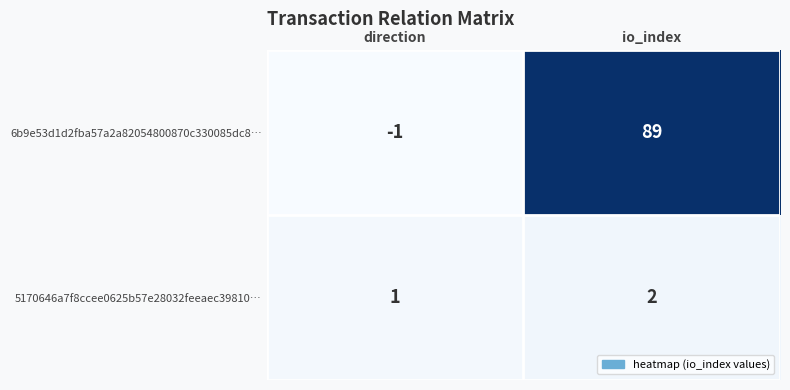

What is the difference between the maximum and minimum values in the 6b9e53d1d2fba57a2a82054800870c330085dc8… series?

90